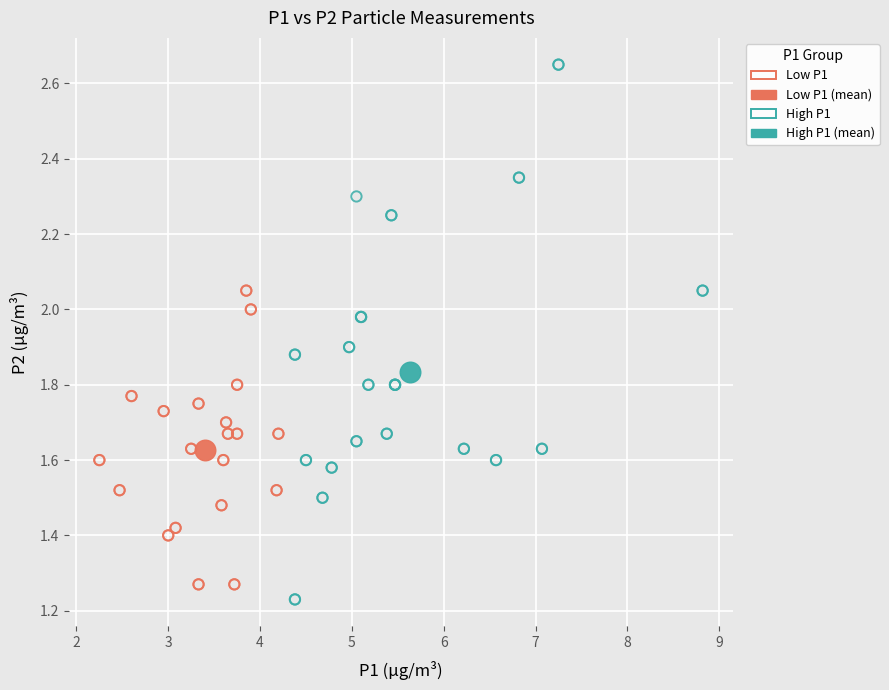

What are all the series names shown in the legend?

Low P1, Low P1 (mean), High P1, High P1 (mean)